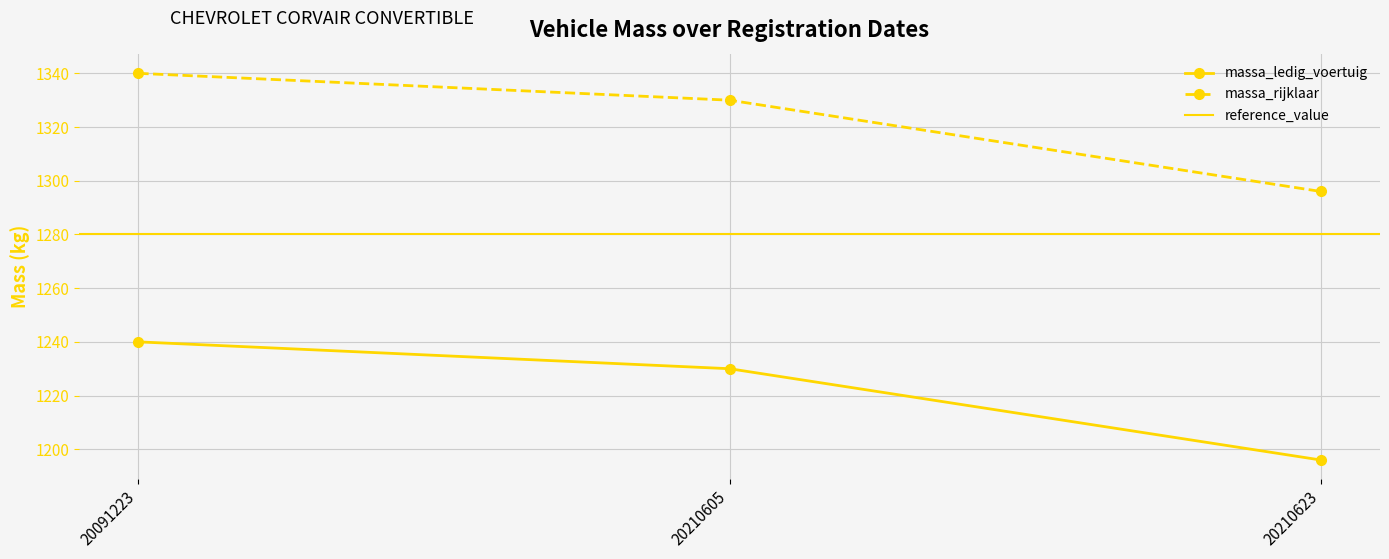

At which label does massa_ledig_voertuig first exceed 1230?

20091223